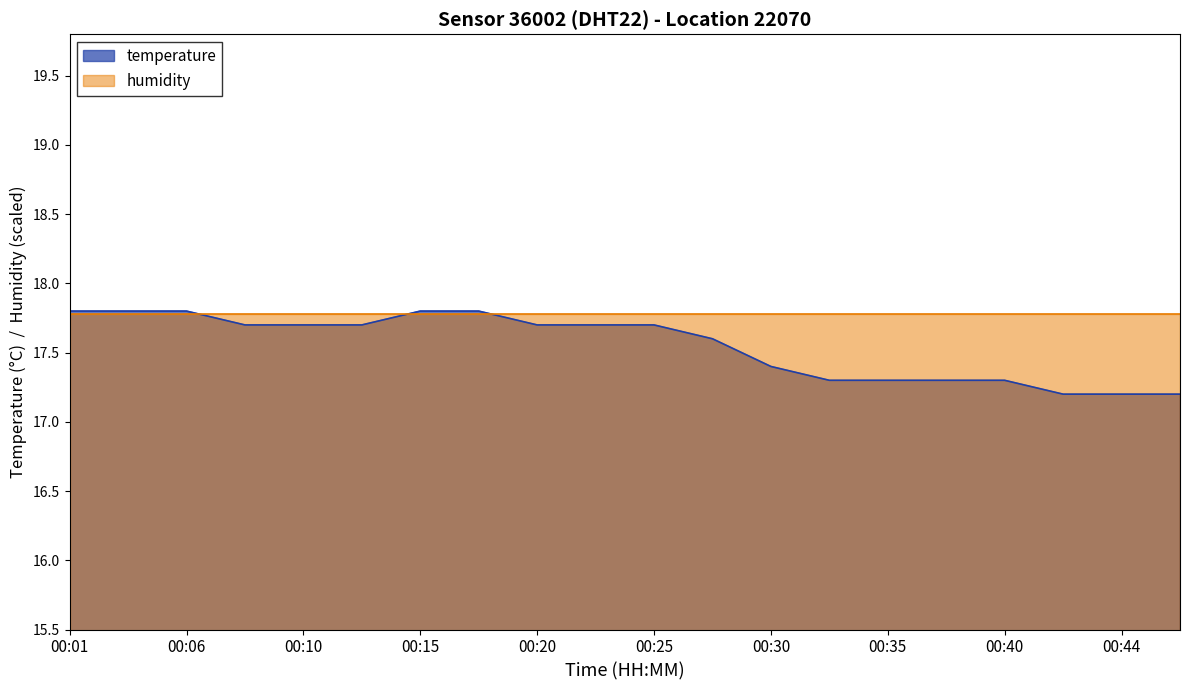

What is the difference between the values at 00:40 and 00:47?

0.1